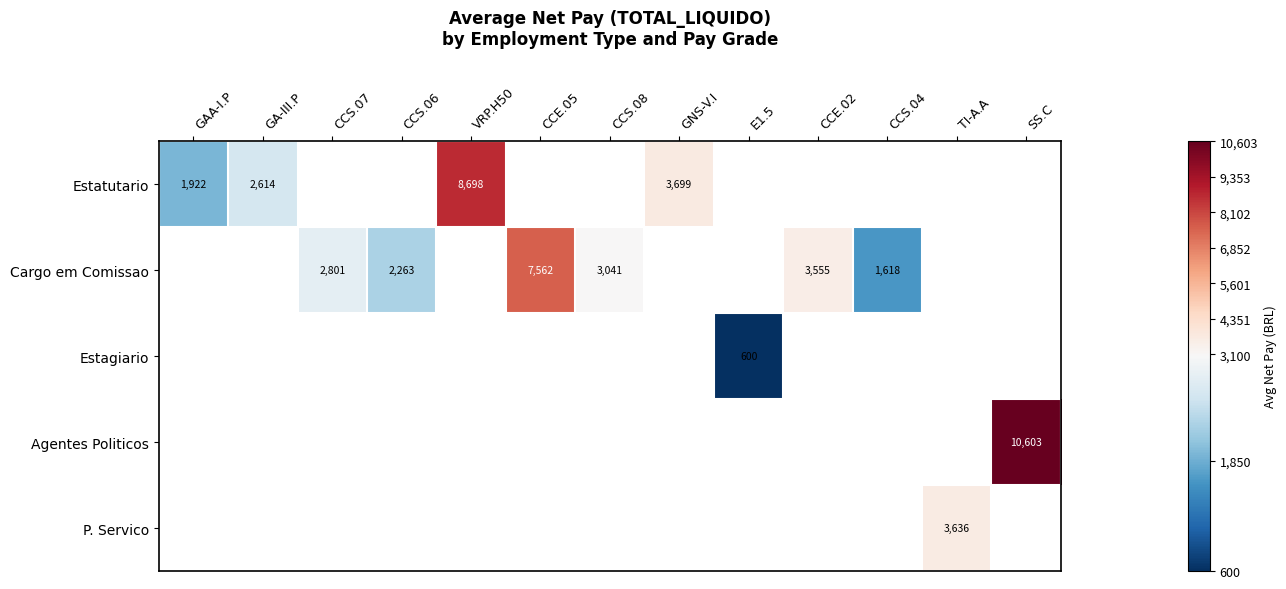

Count the number of data series in this chart.

5